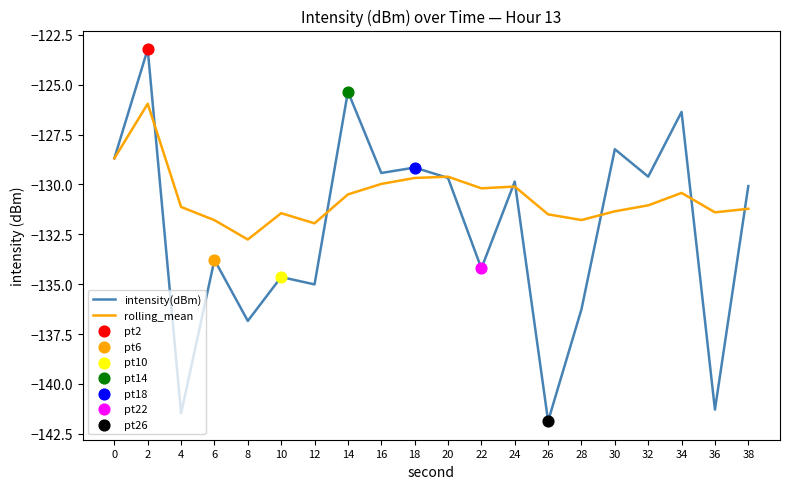

Between 22 and 38, which series saw the biggest shift?

intensity(dBm)